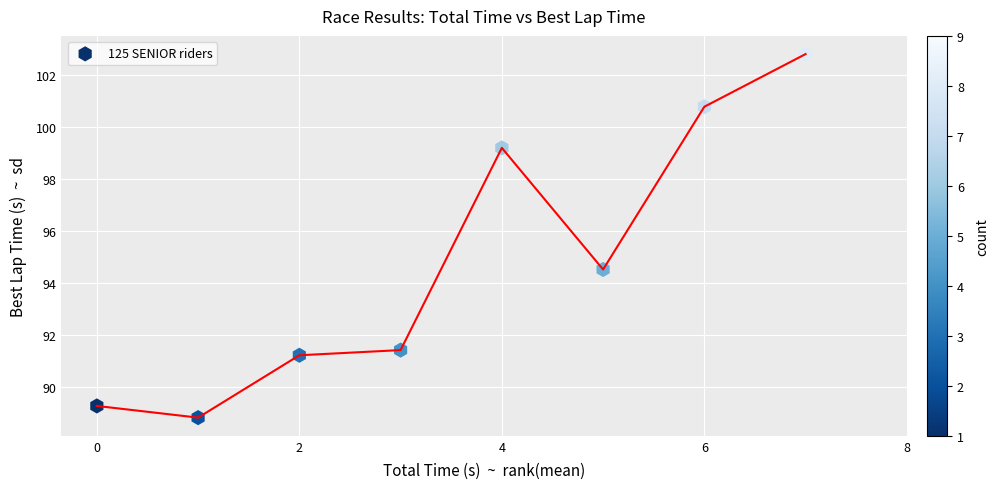

What Y value in the scatter plot is closest to 95?

94.5